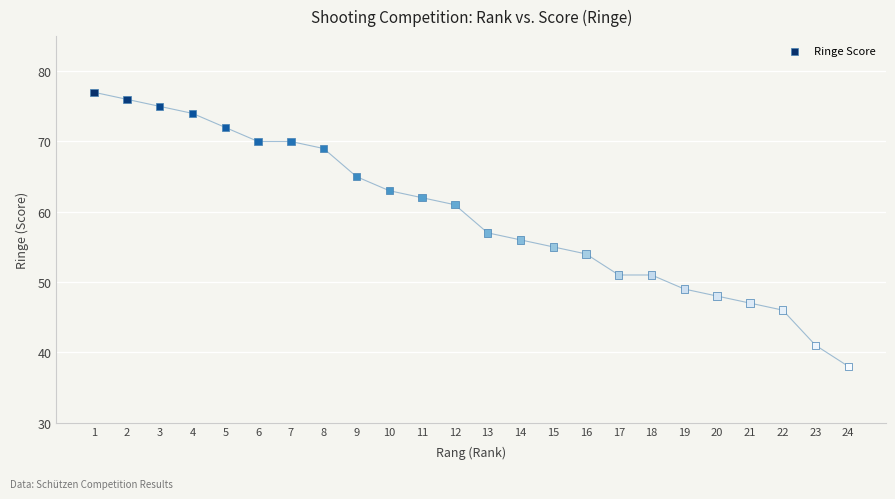

What is the range of Y values (max minus min)?

39